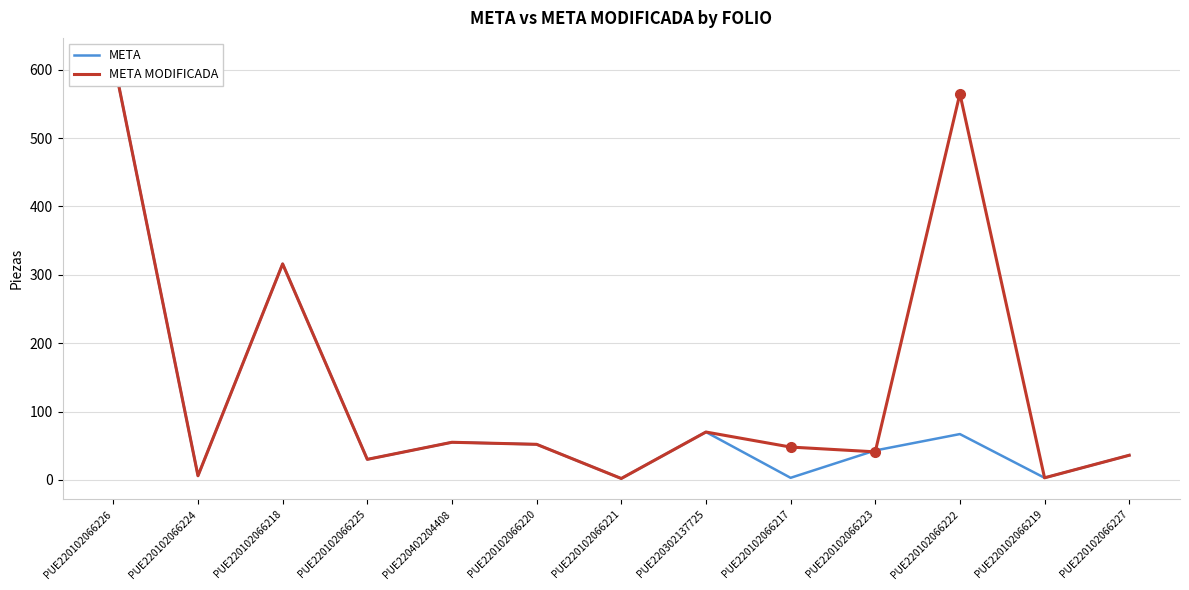

What are all the series names shown in the legend?

META, META MODIFICADA